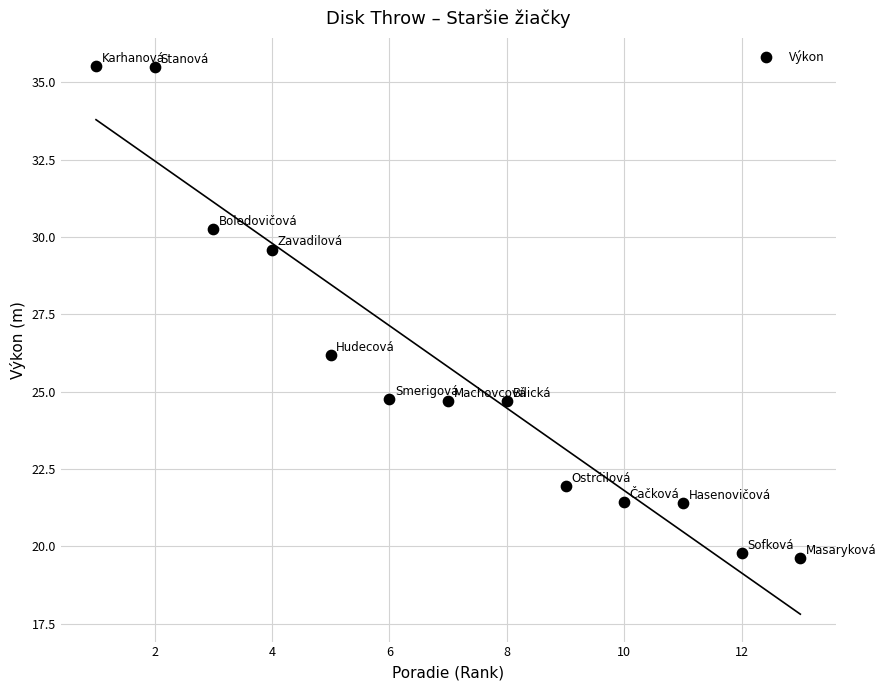

What is the range of Y values (max minus min)?

15.9